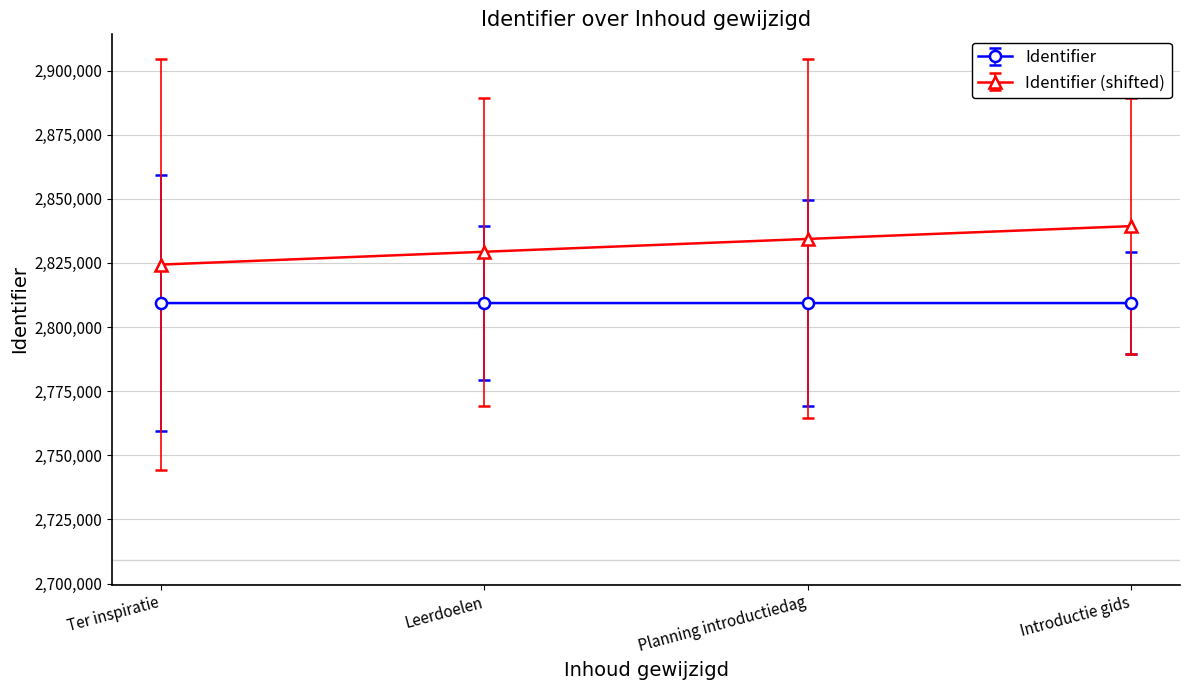

What is the spread (max minus min) of values at Leerdoelen?

20000